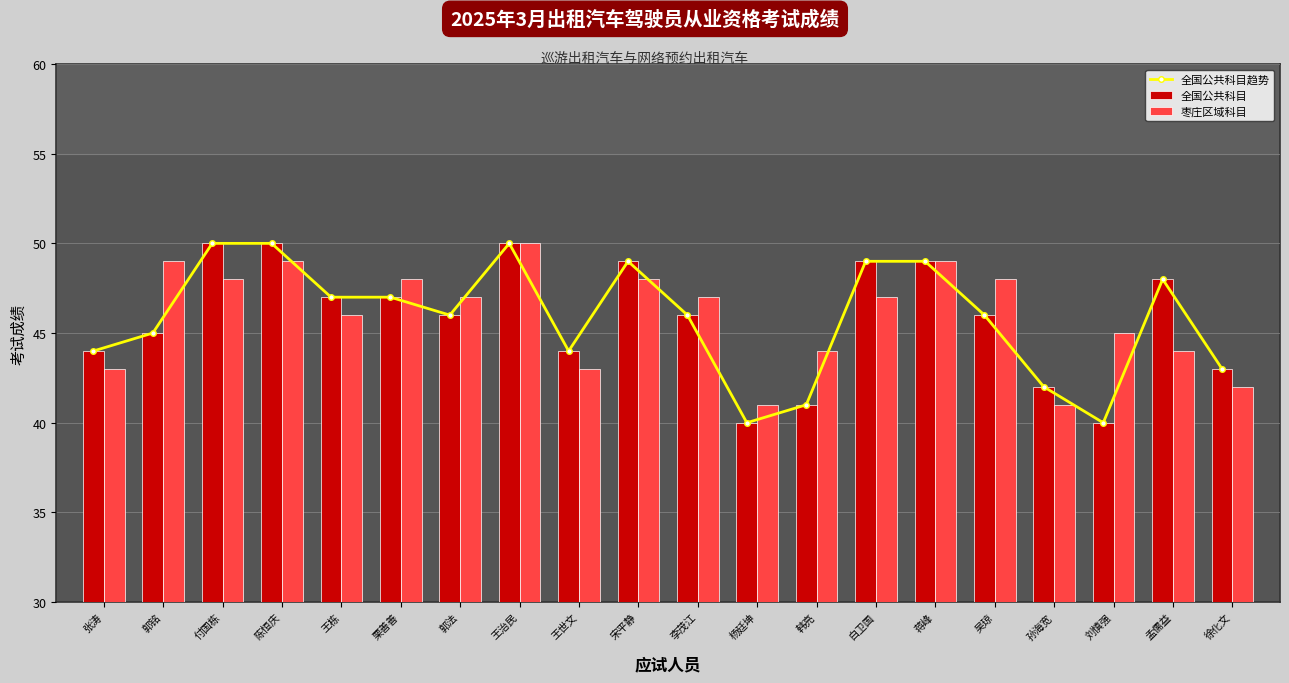

What is the approximate value of 全国公共科目趋势 at 孙海宽, to the nearest 10?

40